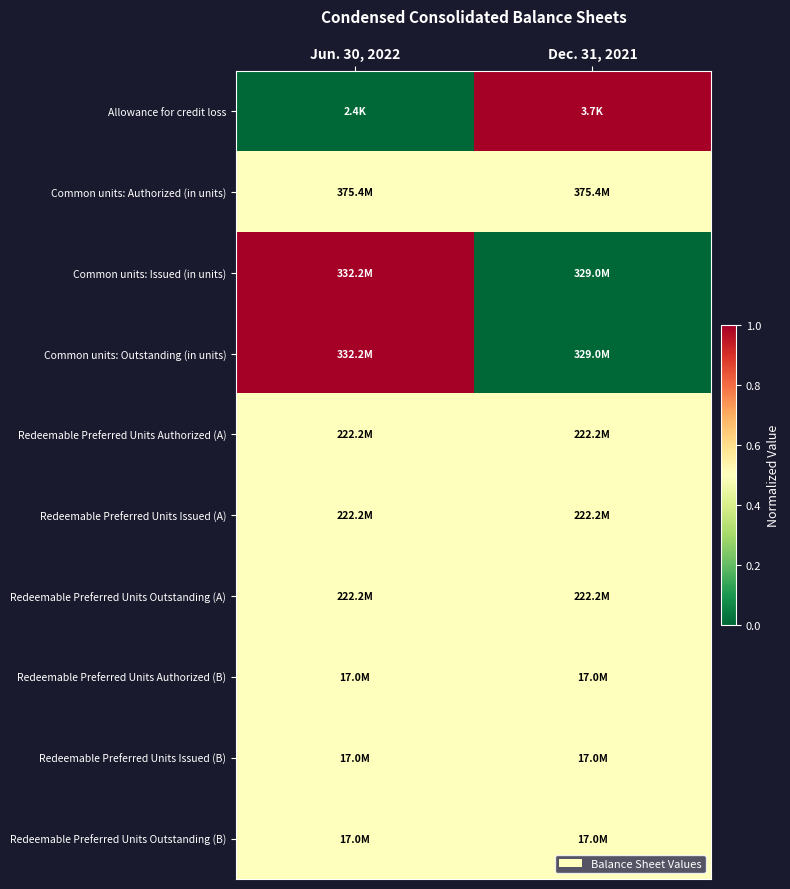

Count the number of categories in the chart.

2